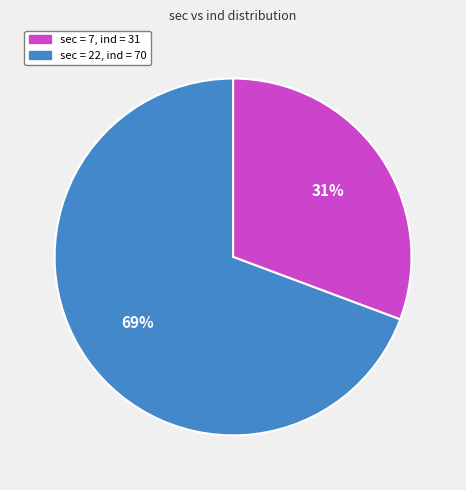

To the nearest percent, what is the average slice percentage?

50%